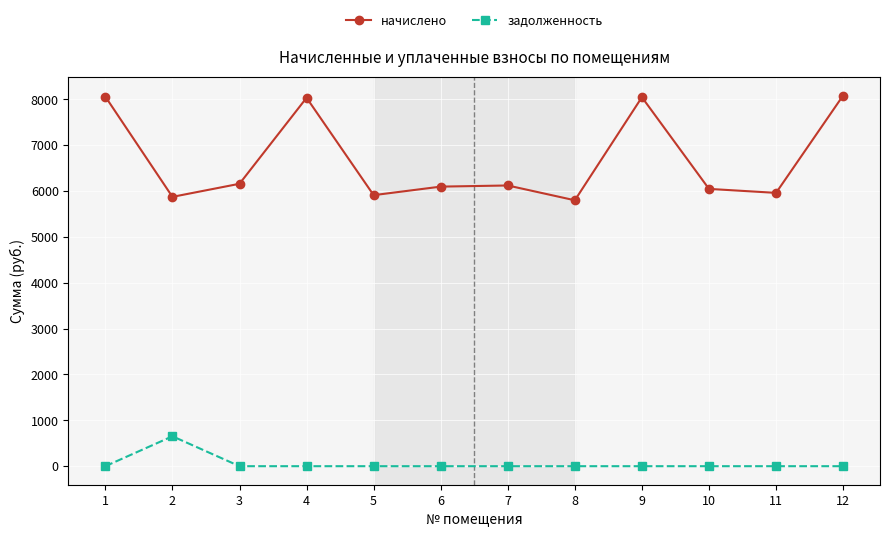

Which series has the largest total across all categories?

начислено